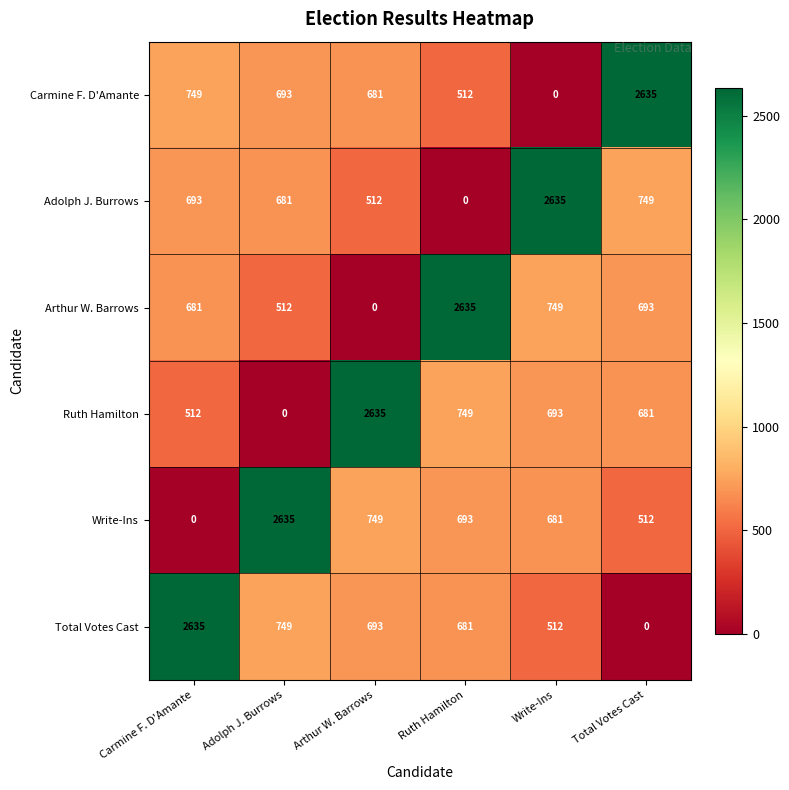

How many categories are shown in the chart?

6